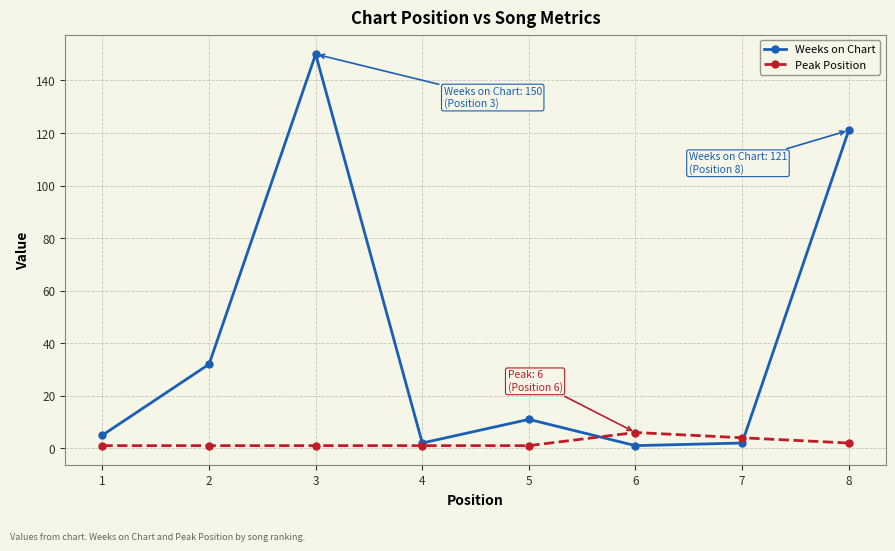

What is the difference between the maximum and minimum values in the Weeks on Chart series?

149